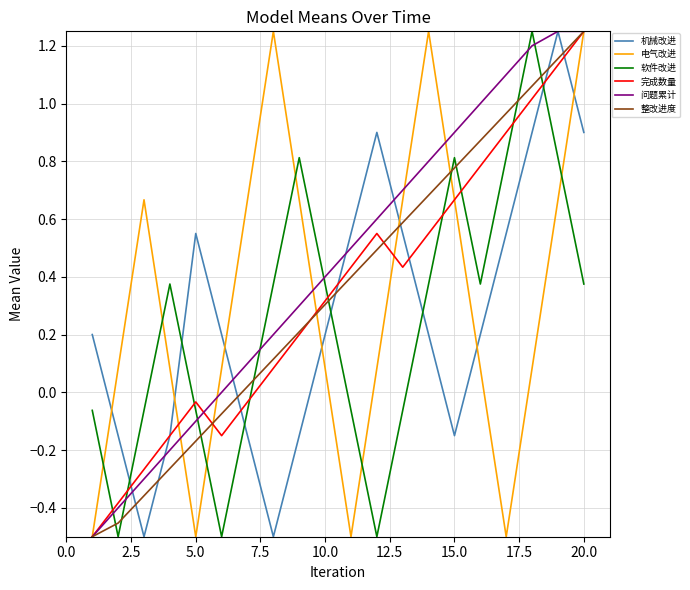

Which series has the largest total across all categories?

问题累计